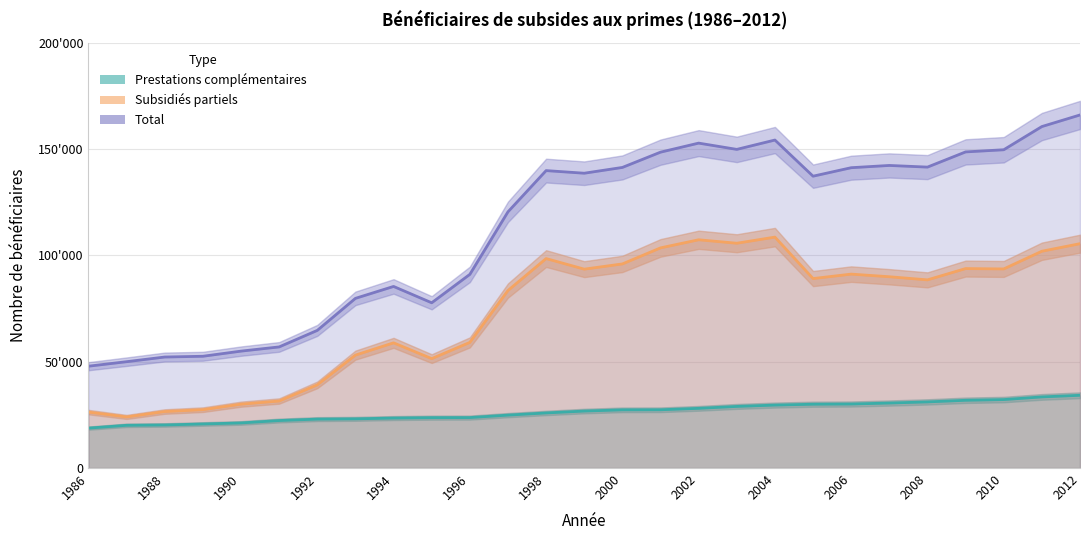

Which category has the lowest value across all series?

1986